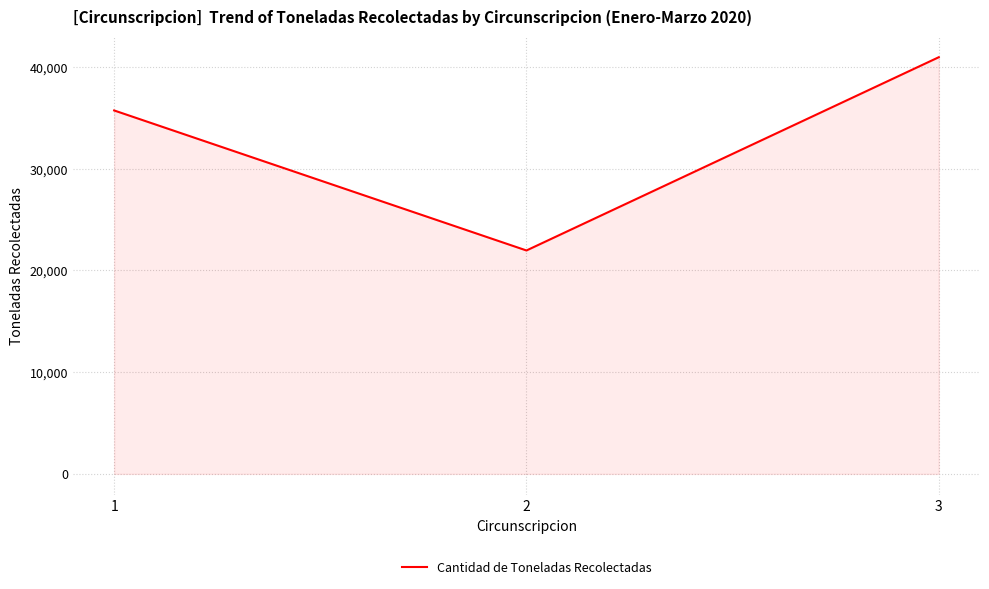

Count the number of categories in the chart.

3